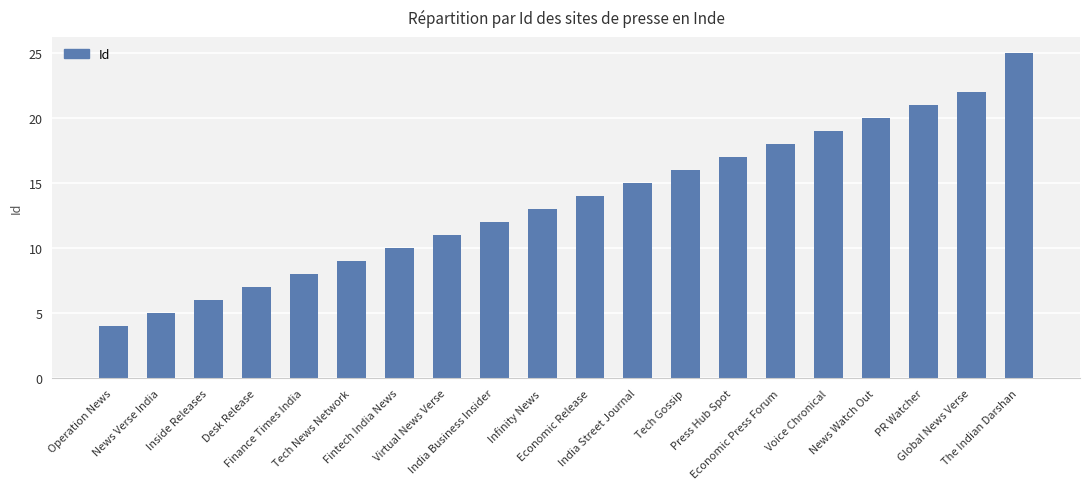

What is the difference between the second highest and second lowest values?

17